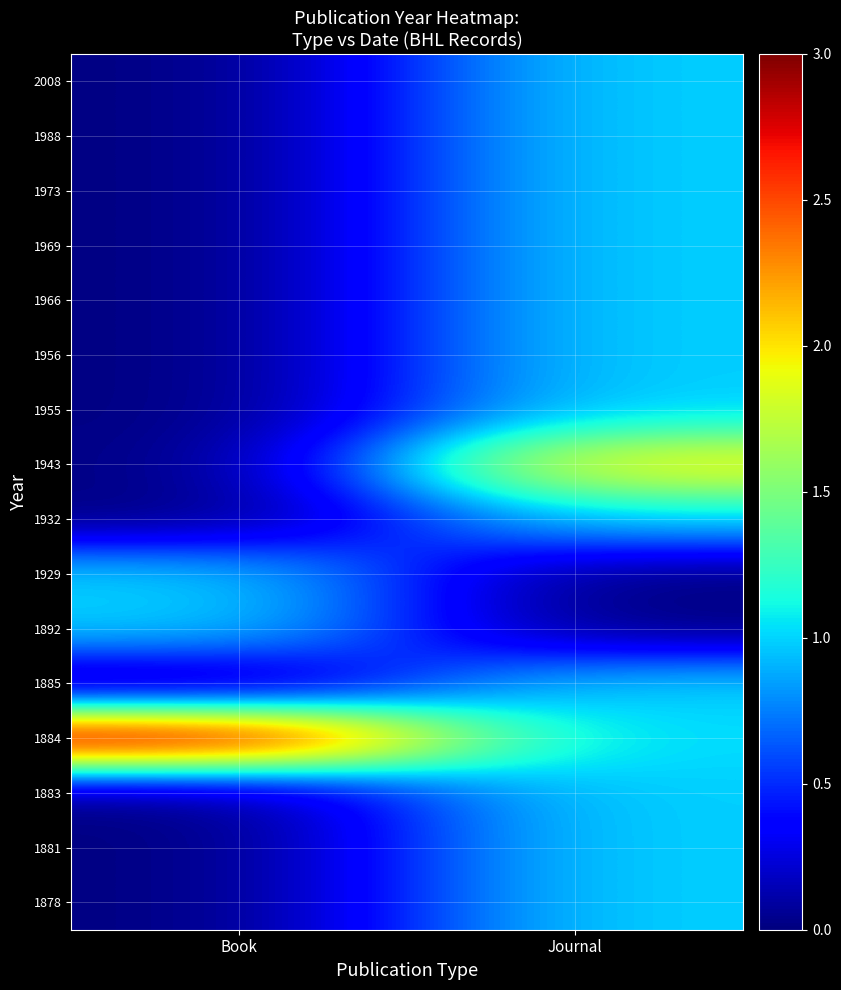

Reading left to right, what are all the values shown in this chart?

1878: Book=0	Journal=1
1881: Book=0	Journal=1
1883: Book=0	Journal=1
1884: Book=3	Journal=1
1885: Book=0	Journal=1
1892: Book=1	Journal=0
1929: Book=1	Journal=0
1932: Book=0	Journal=1
1943: Book=0	Journal=2
1955: Book=0	Journal=1
1956: Book=0	Journal=1
1966: Book=0	Journal=1
1969: Book=0	Journal=1
1973: Book=0	Journal=1
1988: Book=0	Journal=1
2008: Book=0	Journal=1